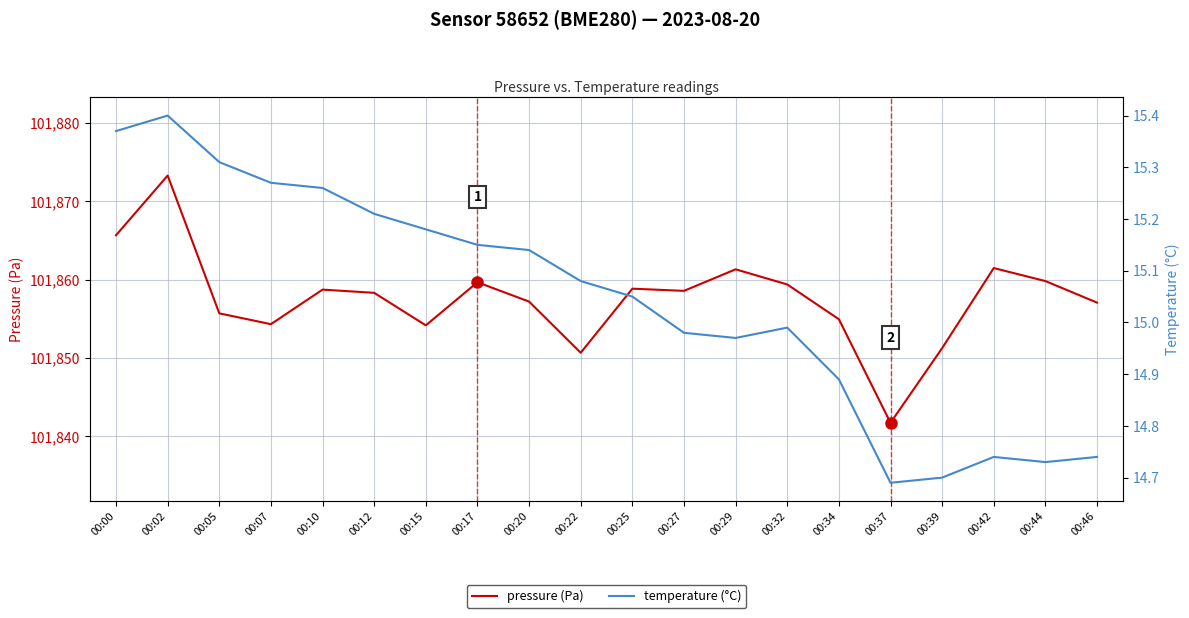

True or false: temperature (°C) and pressure (Pa) intersect in this chart.

False